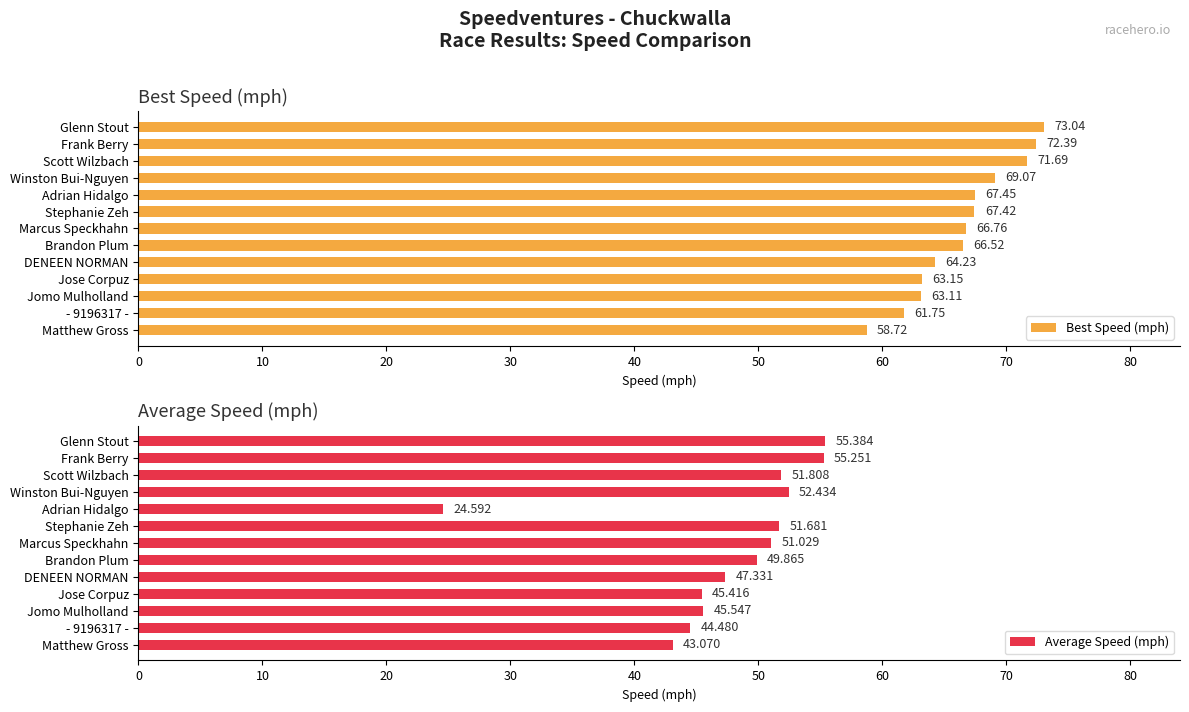

The value of Best Speed (mph) at DENEEN NORMAN is 112.2. True or false?

False